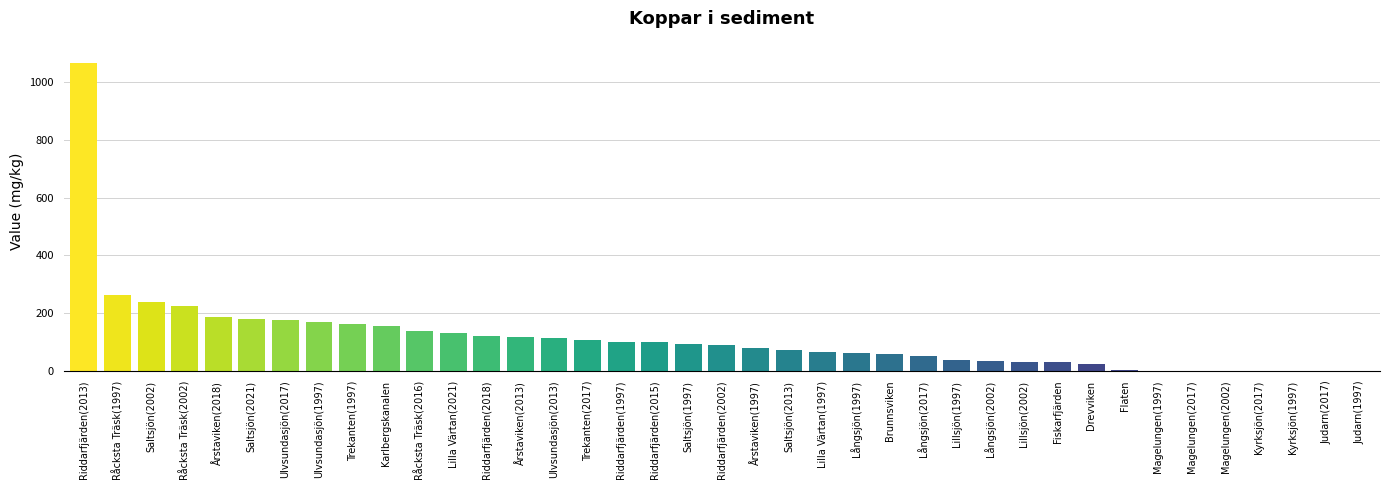

The value at Magelungen(2002) is 583.2. True or false?

False